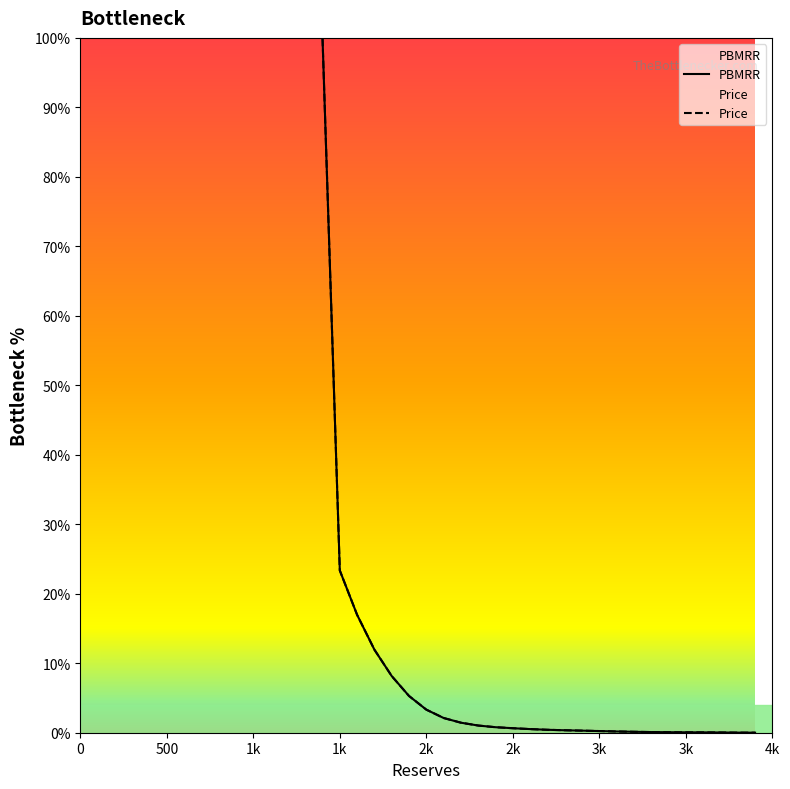

True or false: Price has more than 1 interior local peaks.

False